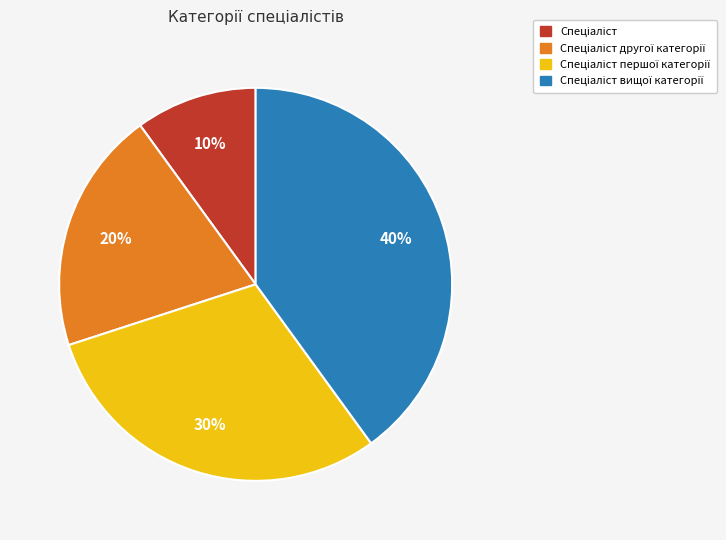

Is there a majority slice in this chart?

No